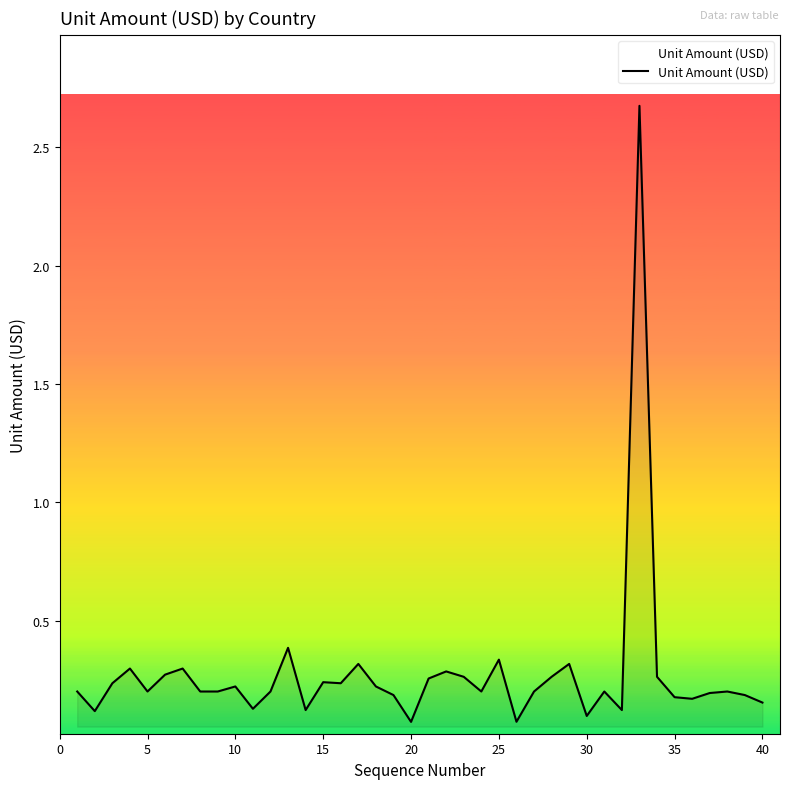

What is the difference between the maximum and minimum values?

2.6